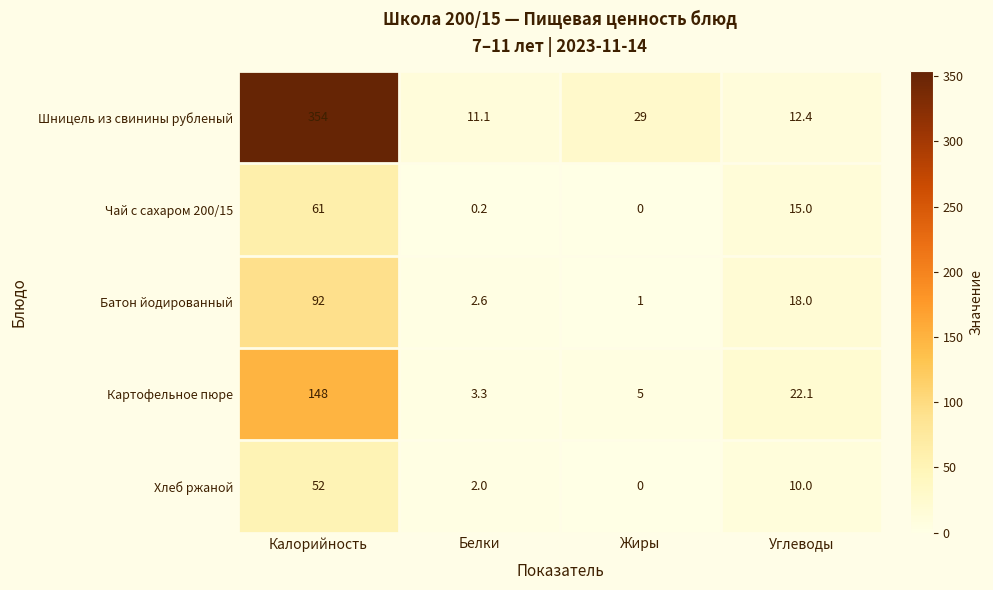

True or false: Хлеб ржаной has a value of 0.0 at Жиры.

True